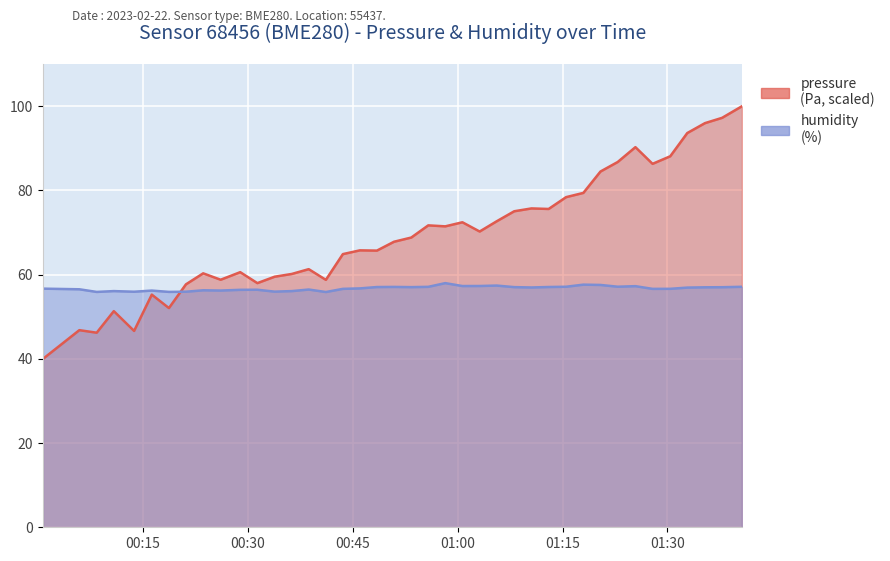

At 2023-02-22T01:30:24, list the series in order from smallest to largest.

humidity, pressure